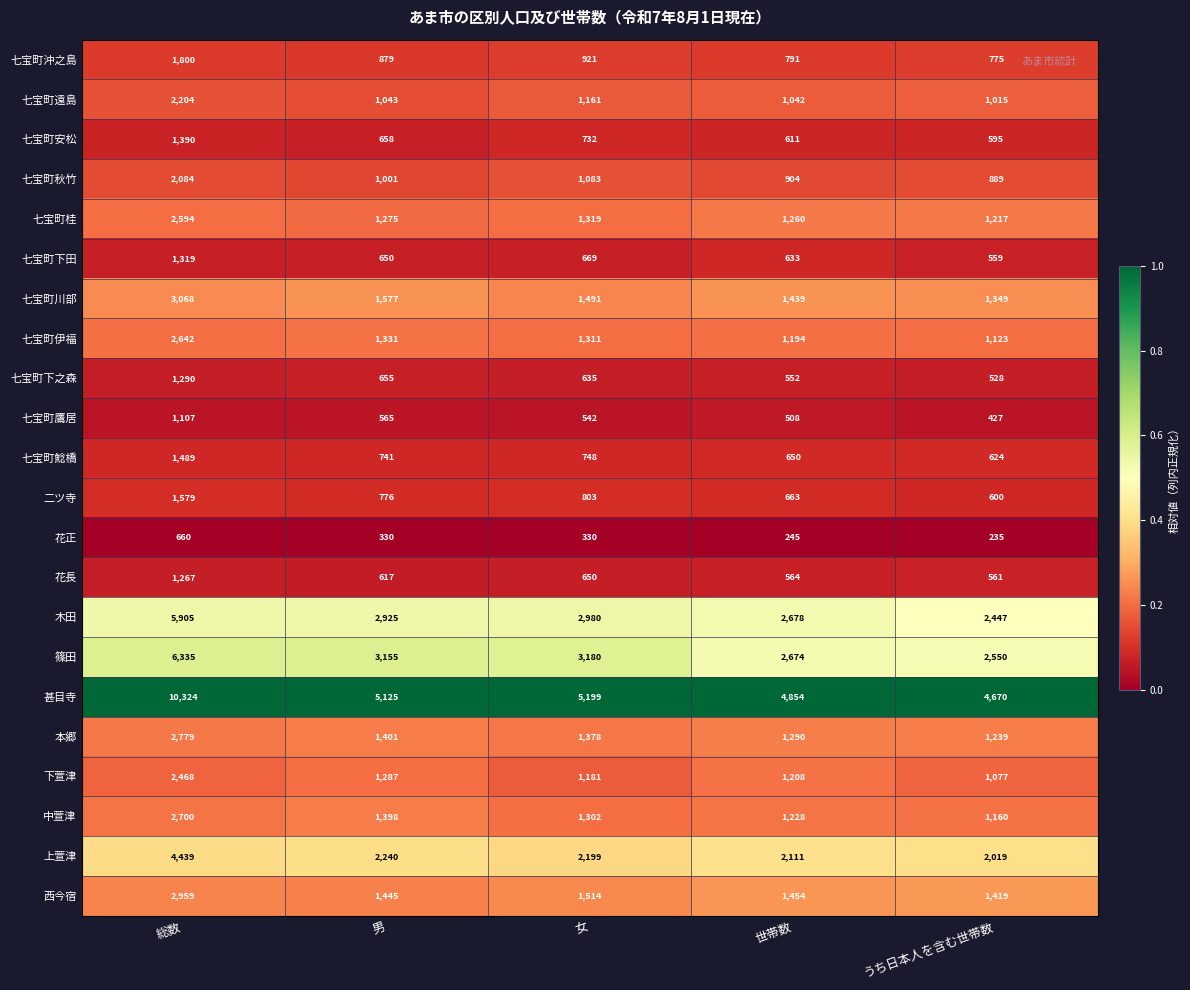

What is the difference between the highest and lowest values at うち日本人を含む世帯数?

4435